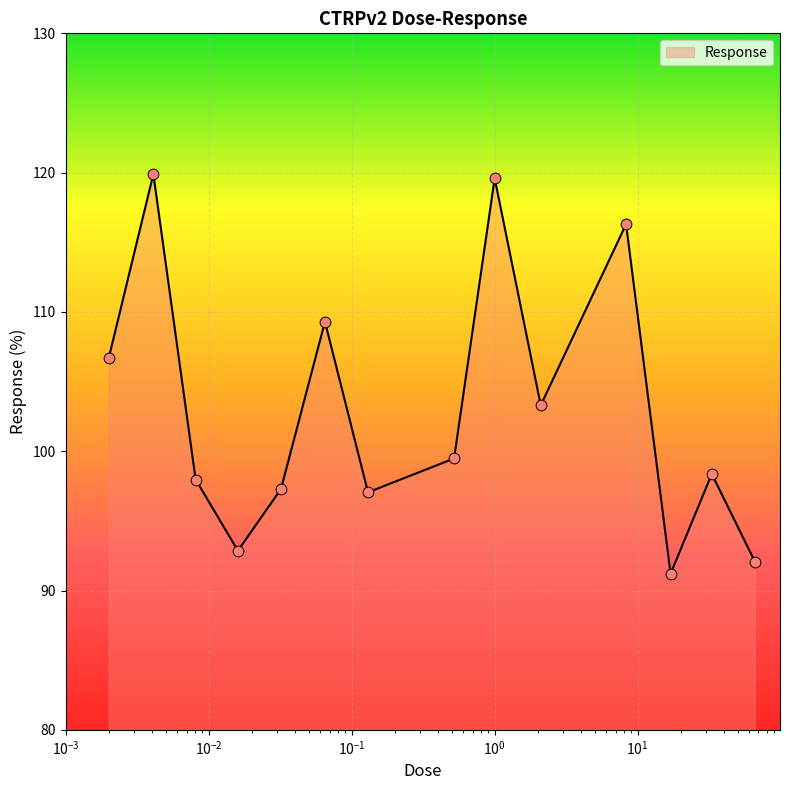

What is the maximum value shown in the chart?

119.9